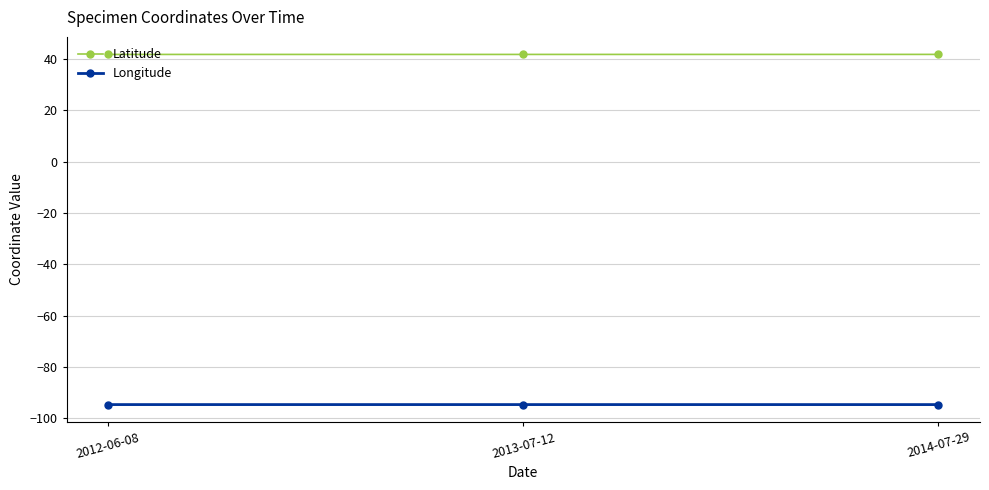

The value of Latitude at 2012-06-08 is 65.6. True or false?

False